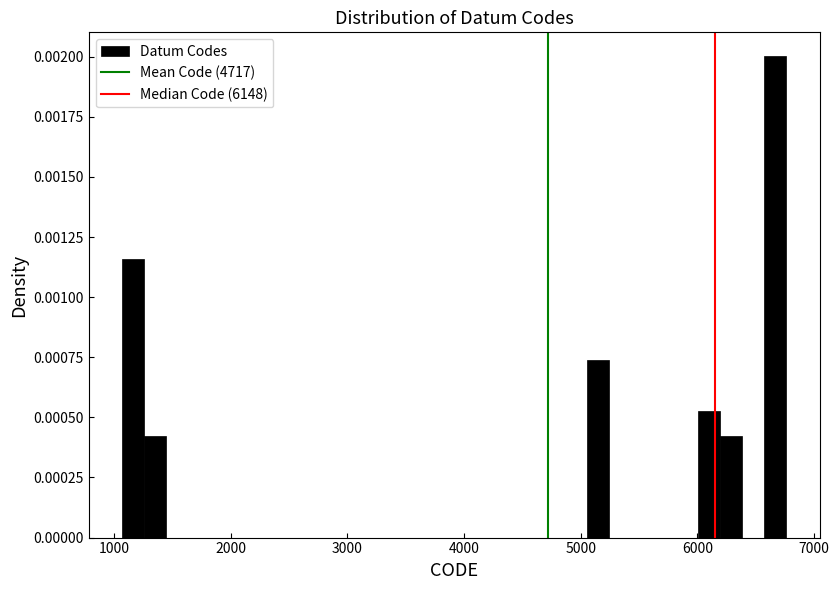

Read against the x-axis, roughly where is the centre of the tallest bar?

6700